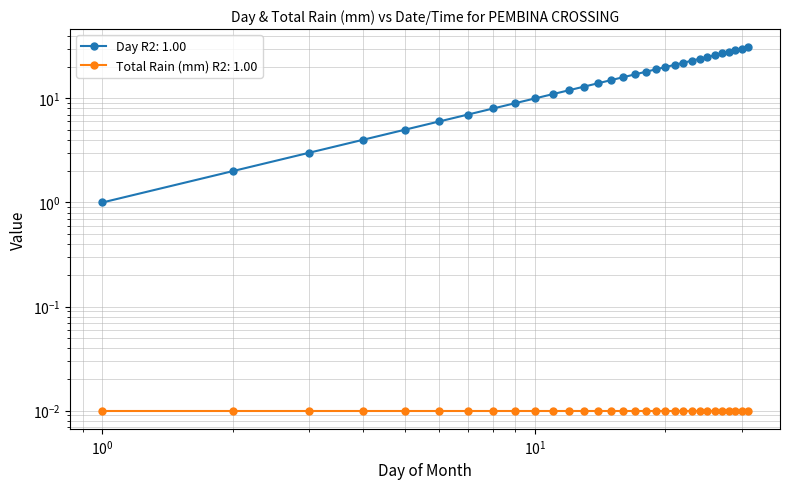

True or false: there are more than 2 points higher than both neighbors.

False